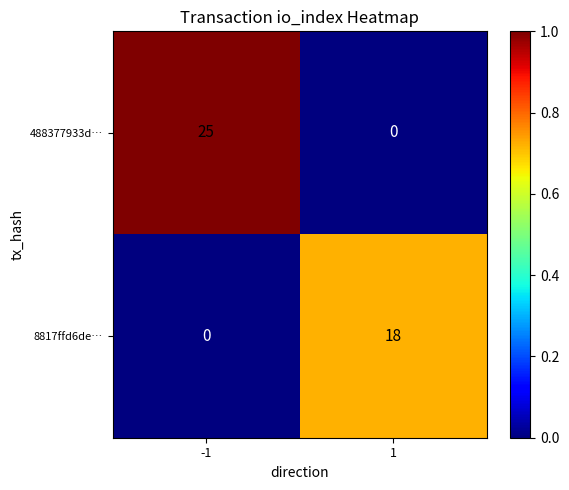

What is the average value of the 8817ffd6de… series?

9